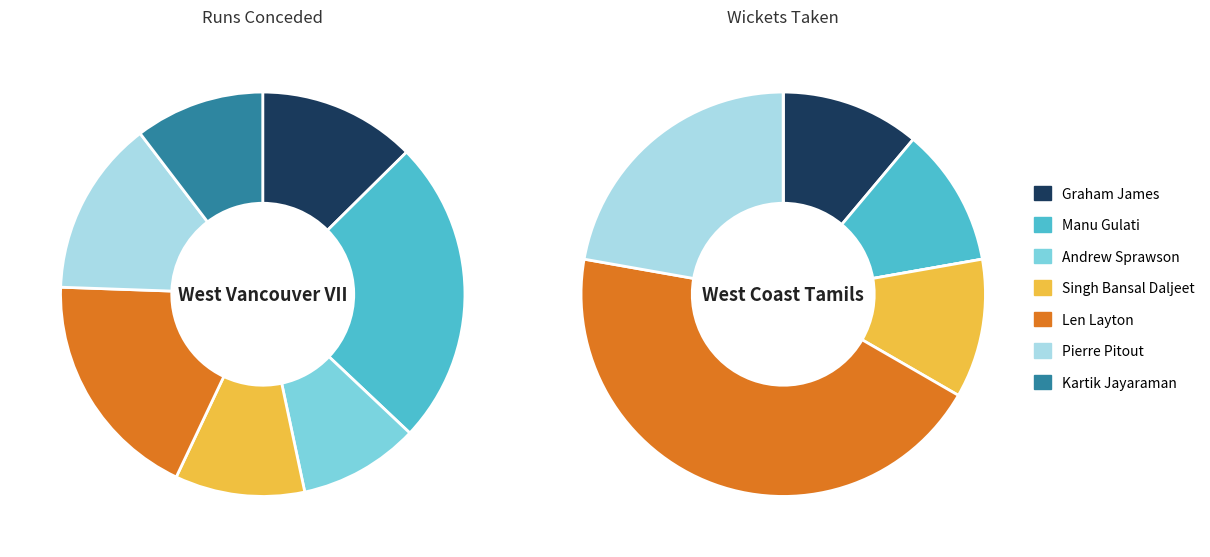

To the nearest percent, what is the difference between the largest and smallest slice percentages?

15%